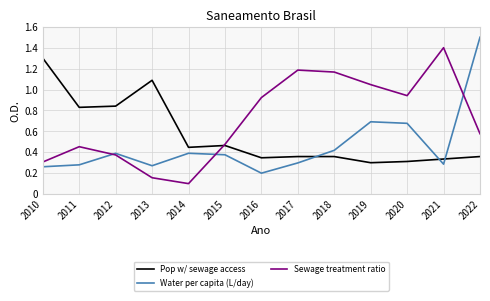

Between which two adjacent categories do Water per capita (L/day) and Pop w/ sewage access first intersect?

2017 and 2018